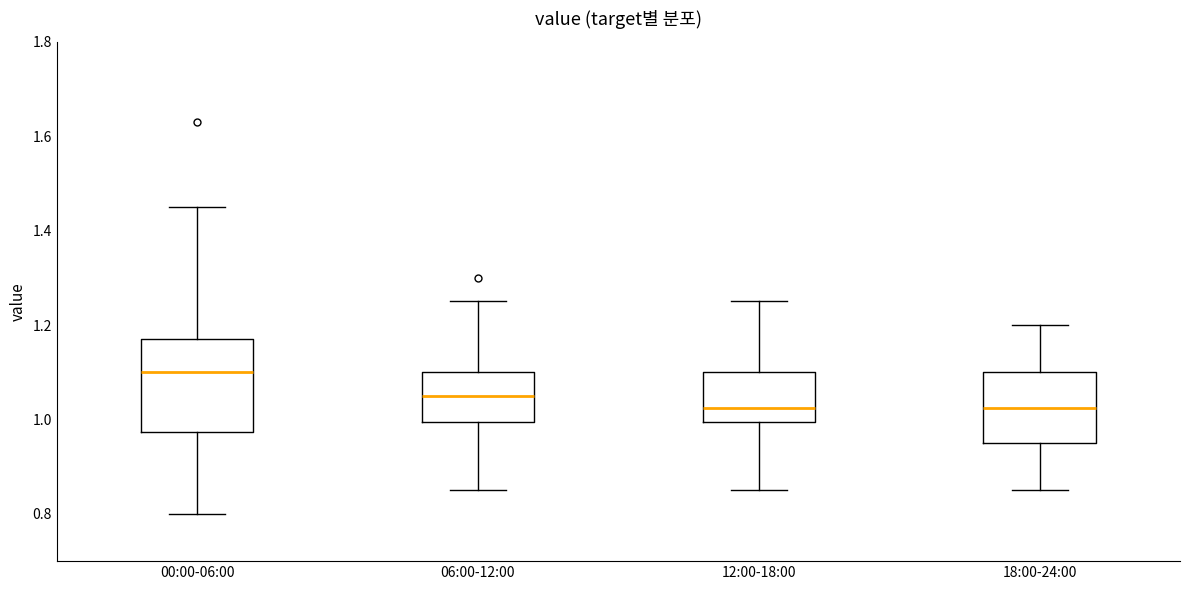

Comparing the boxes themselves (not the whiskers), which one is the tallest?

00:00-06:00